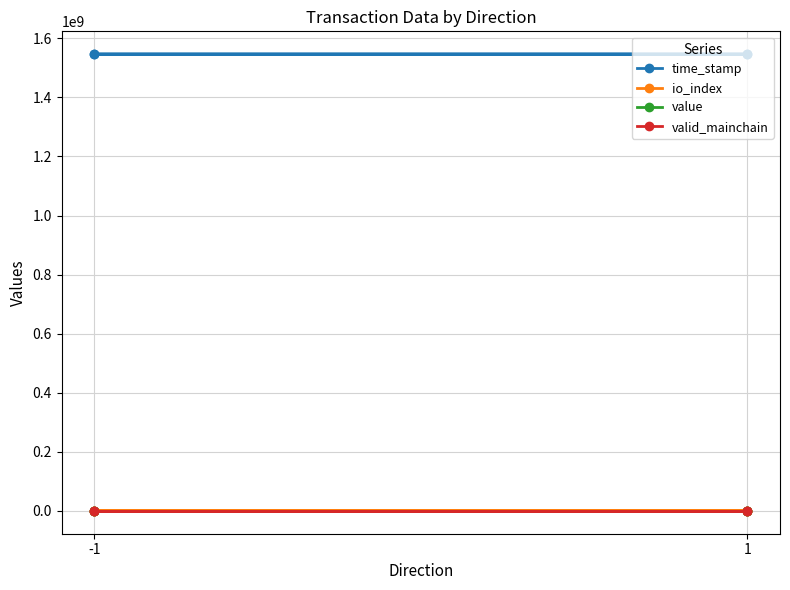

List the series in order of their peak value, lowest first.

value, valid_mainchain, io_index, time_stamp